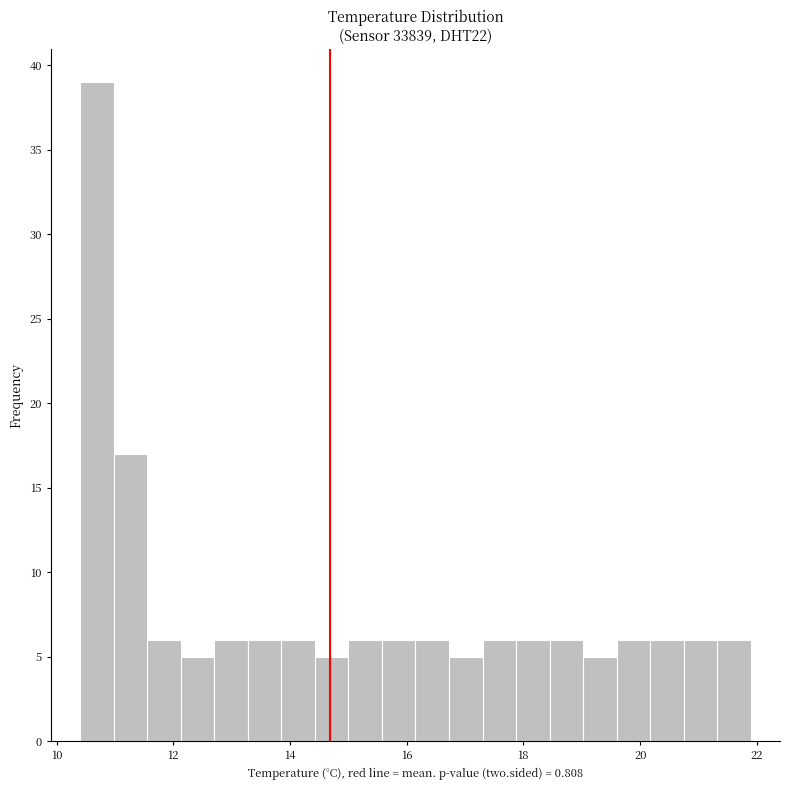

Around what value on the x-axis is the tallest bar? Give the approximate position of its centre, as read against the axis.

10.6